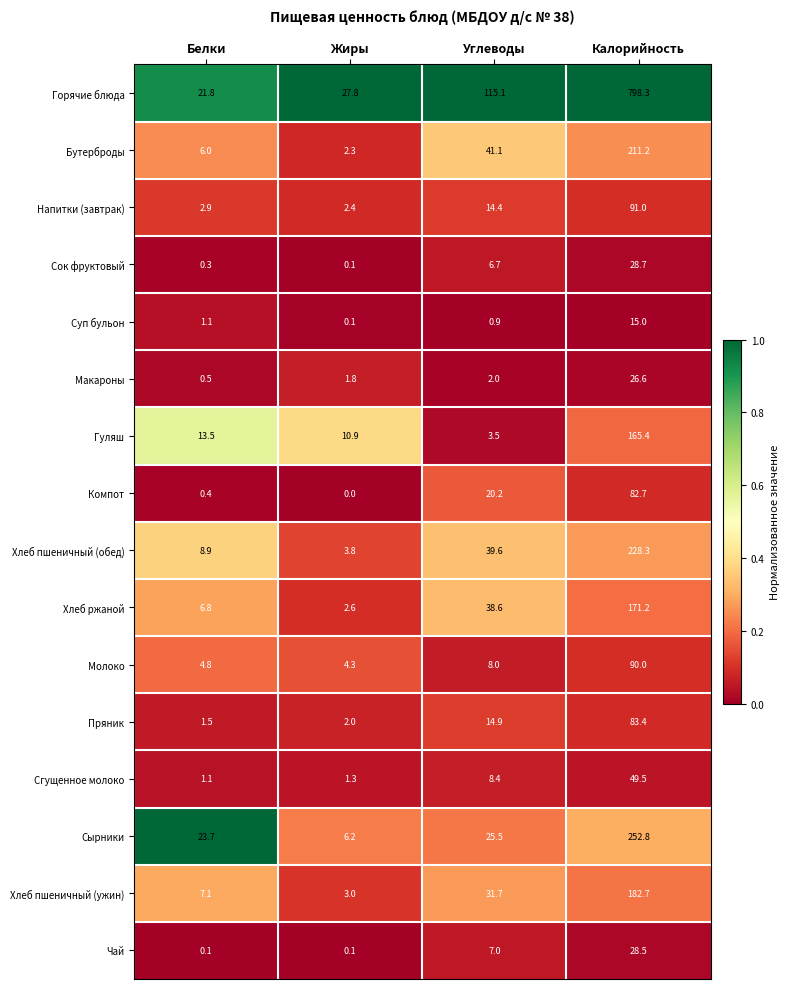

Rank the categories by Макароны value from lowest to highest.

Белки, Жиры, Углеводы, Калорийность